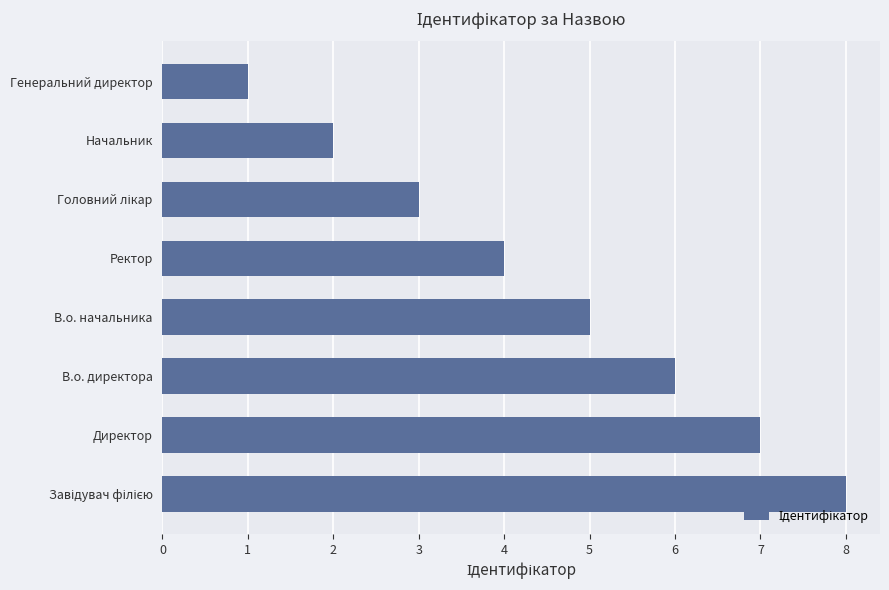

The value at Директор is 11. True or false?

False